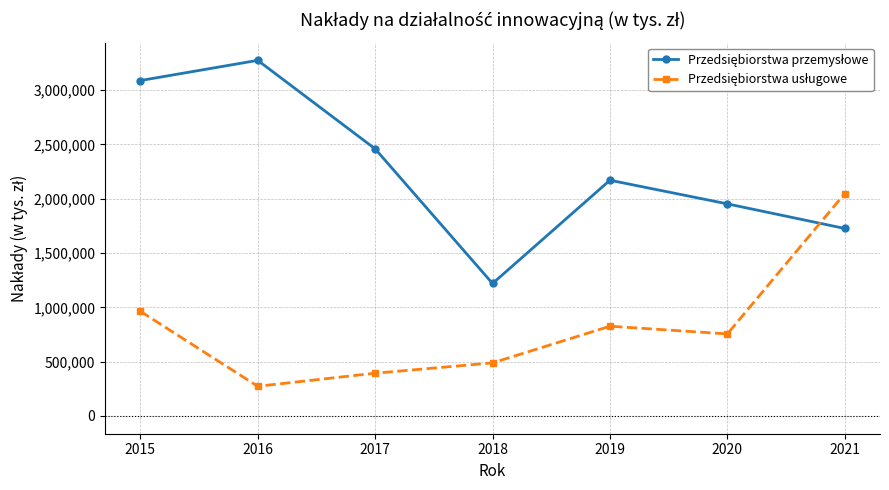

What is the difference between the highest and lowest values at 2020?

1197472